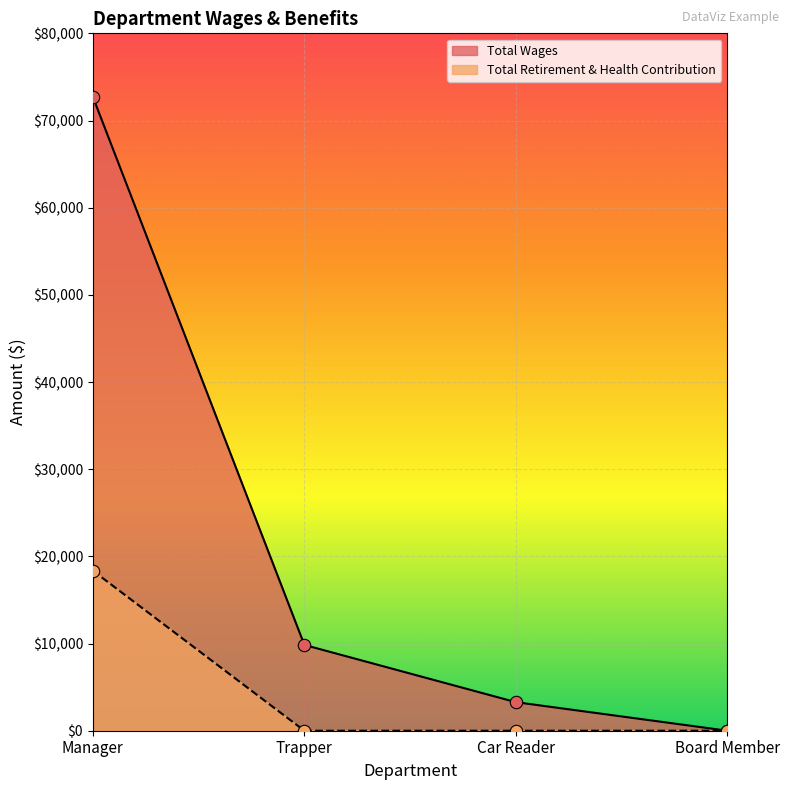

Which series contains the lowest Y value?

Total Wages